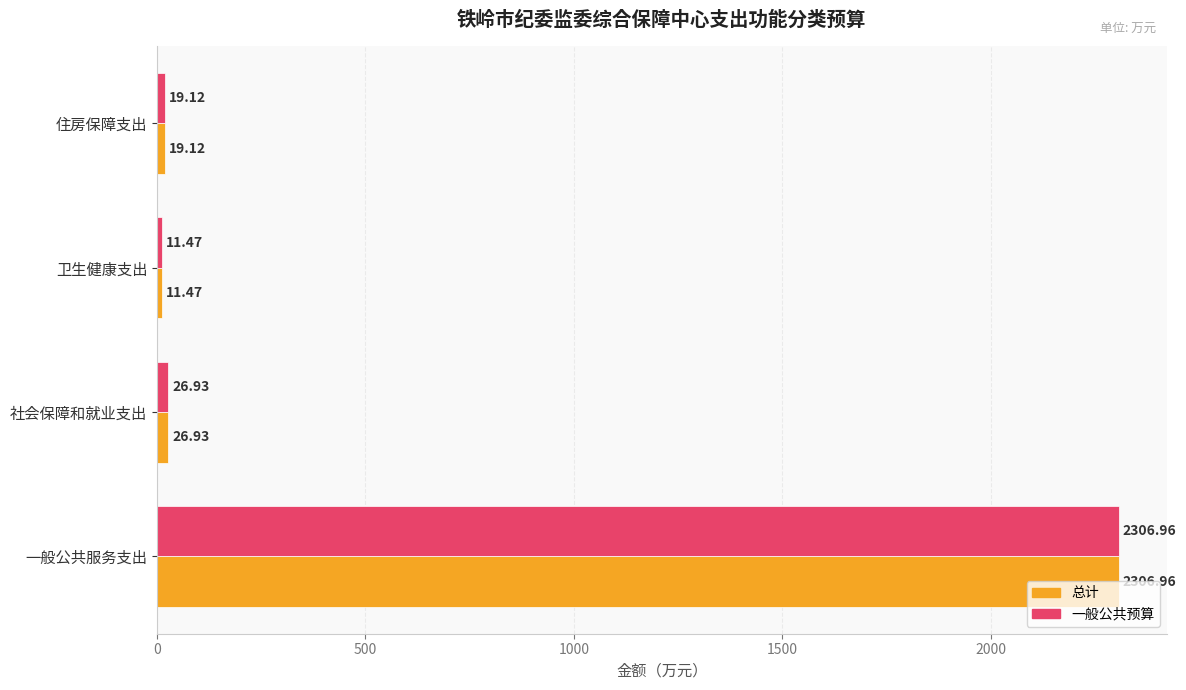

Rank the categories by 总计 value from lowest to highest.

卫生健康支出, 住房保障支出, 社会保障和就业支出, 一般公共服务支出